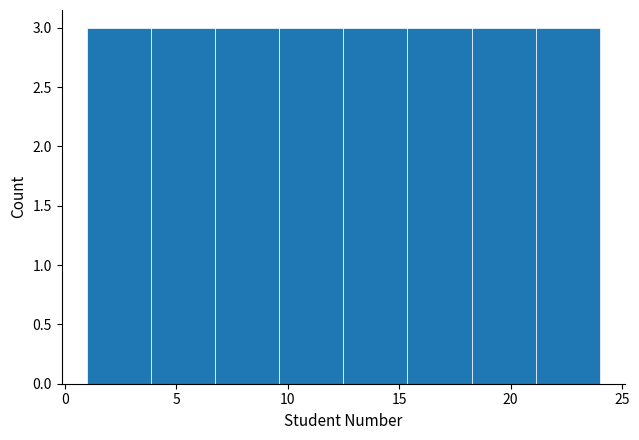

How tall is the bar that spans 9.5 to 12.5 on the x-axis? Neither the bar edges nor the heights are printed on the chart, so give them approximately, as read against the axes.

3